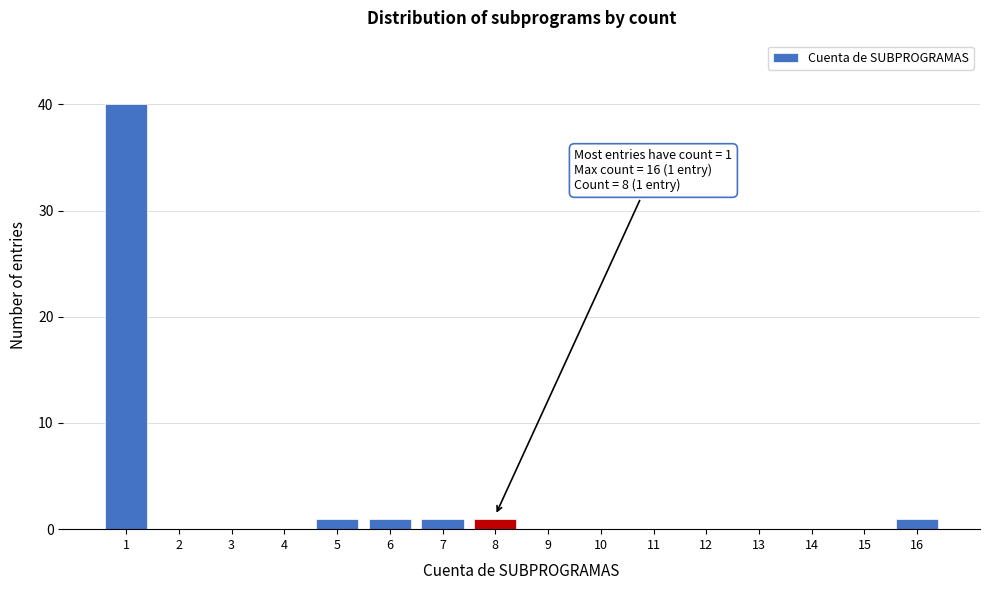

Reading right to left, extract all data points from this chart.

16=1	15=0	14=0	13=0	12=0	11=0	10=0	9=0	8=1	7=1	6=1	5=1	4=0	3=0	2=0	1=40